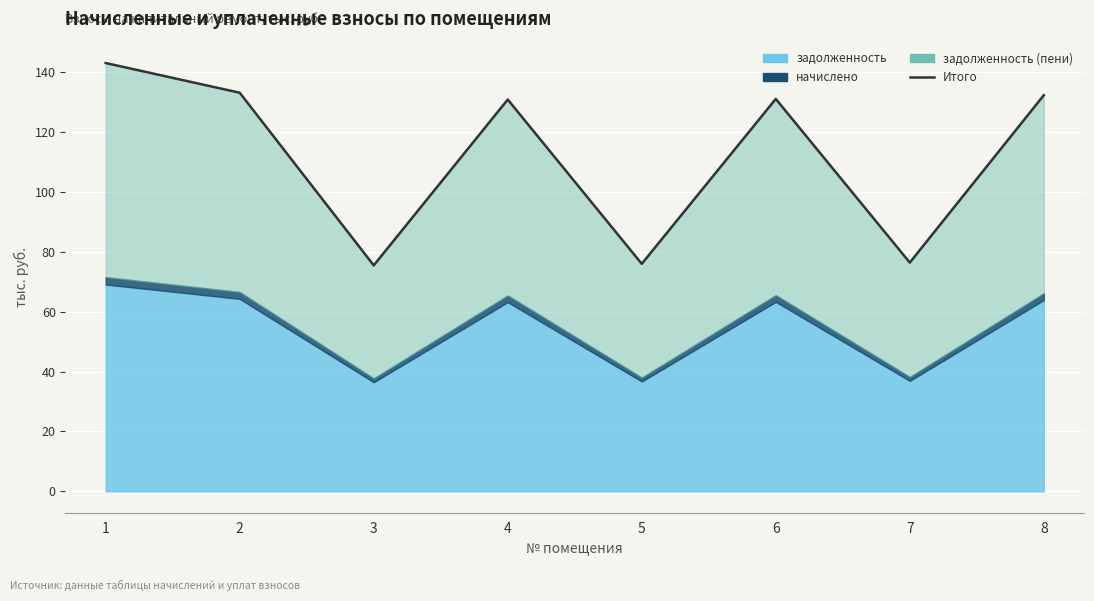

Rank the categories by value from lowest to highest.

3, 5, 7, 4, 6, 8, 2, 1